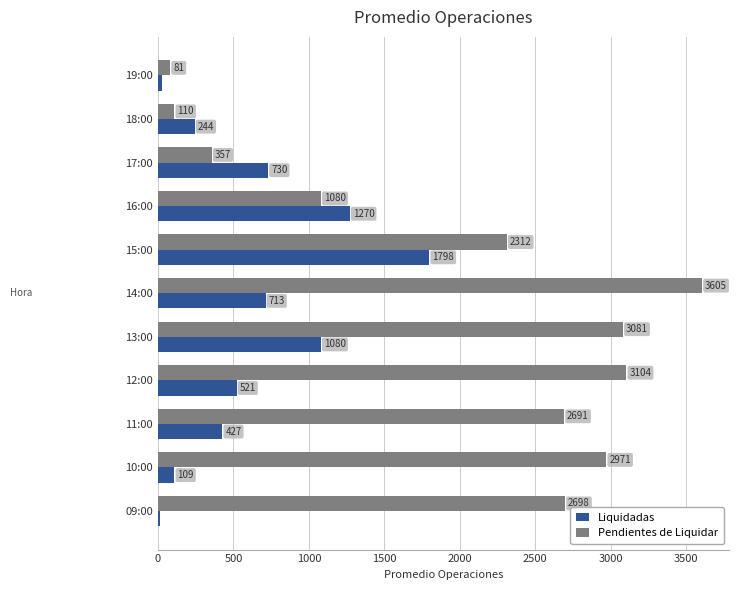

At which label does Liquidadas reach its minimum?

09:00